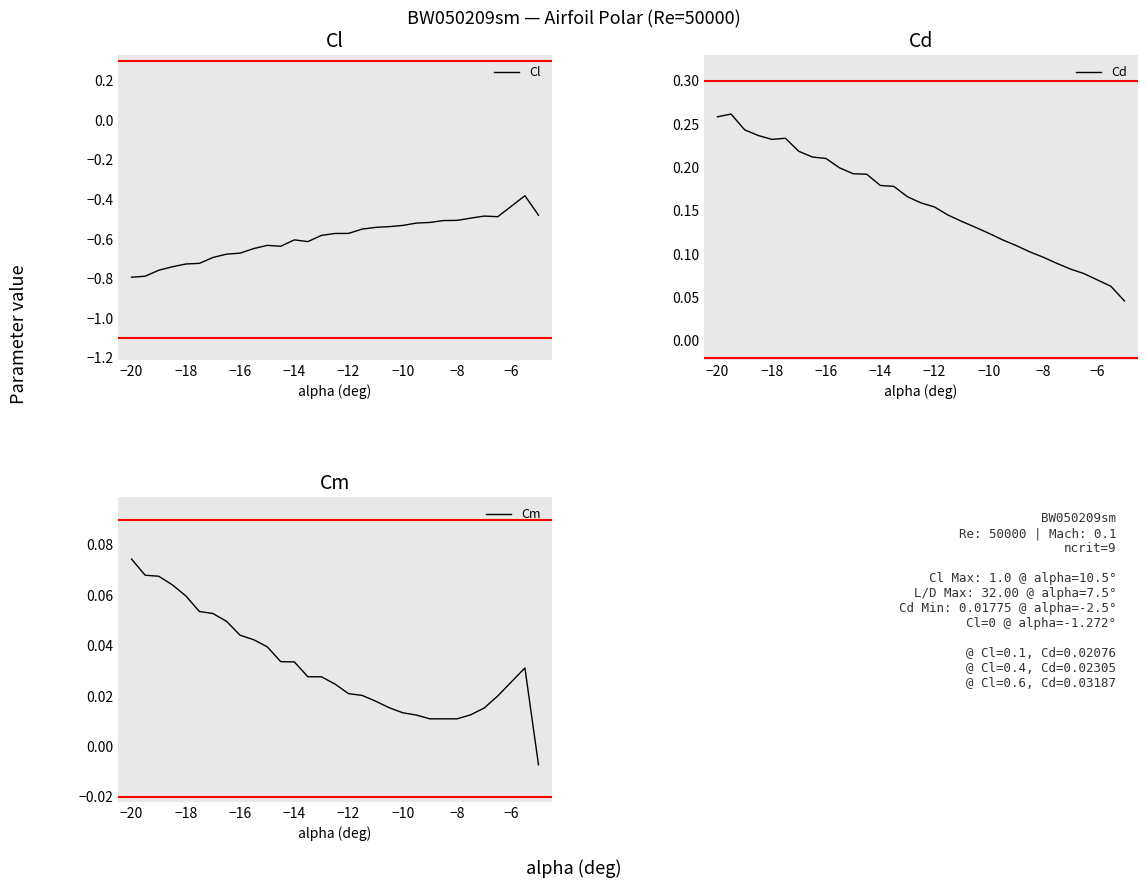

What is the difference between the maximum and second lowest values in the Cm series?

0.1